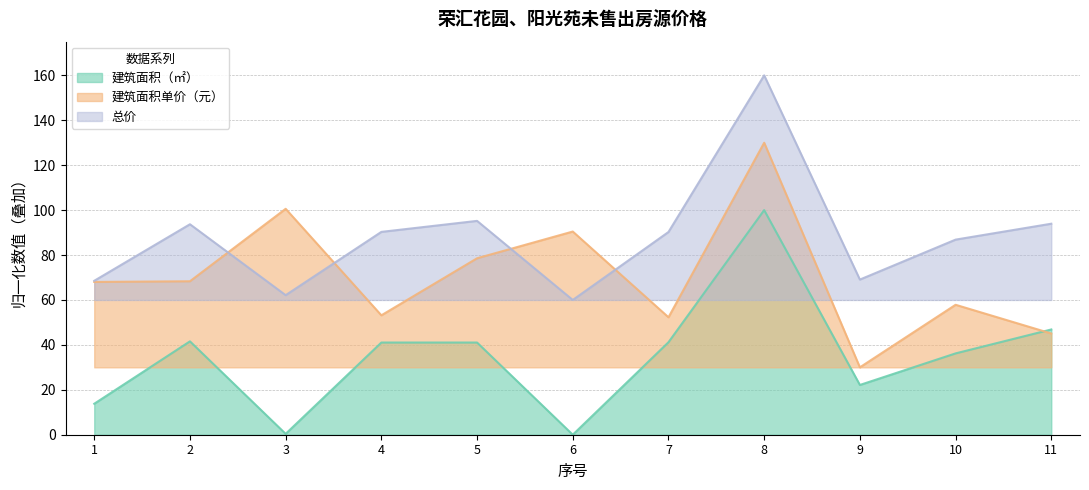

Does the chart display data point markers on the line(s)?

No